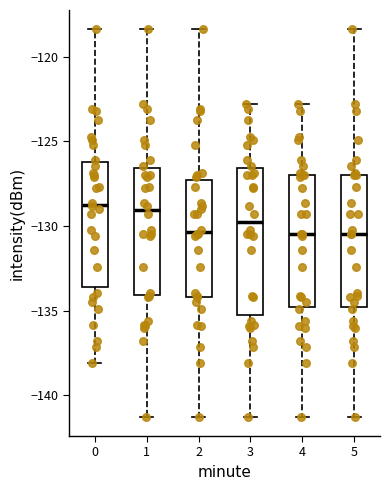

Reading left to right, transcribe this box plot: for each box, give where its median line is, the range the box spans, and where its two whiskers end, as read against the y-axis. The values are not printed on the chart, so give them approximately, as read against the axis.

0: median -128.5, box -133.5 to -126.0, whiskers -138.0 to -118.5
1: median -129.0, box -134.0 to -126.5, whiskers -141.5 to -118.5
2: median -130.5, box -134.0 to -127.5, whiskers -141.5 to -118.5
3: median -130.0, box -135.5 to -126.5, whiskers -141.5 to -123.0
4: median -130.5, box -135.0 to -127.0, whiskers -141.5 to -123.0
5: median -130.5, box -135.0 to -127.0, whiskers -141.5 to -118.5